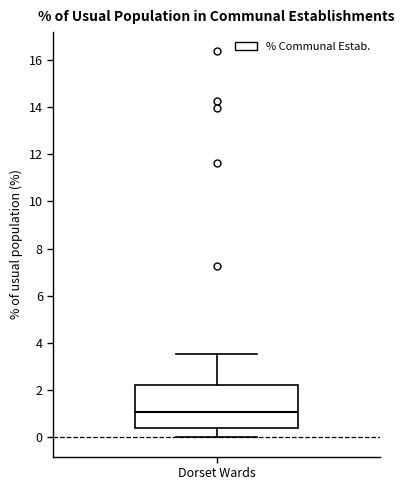

Transcribe this box plot: give where the median line is, the range the box spans, and where the two whiskers end, as read against the y-axis. The values are not printed on the chart, so give them approximately, as read against the axis.

median 1.0, box 0.4 to 2.2, whiskers 0.0 to 3.6